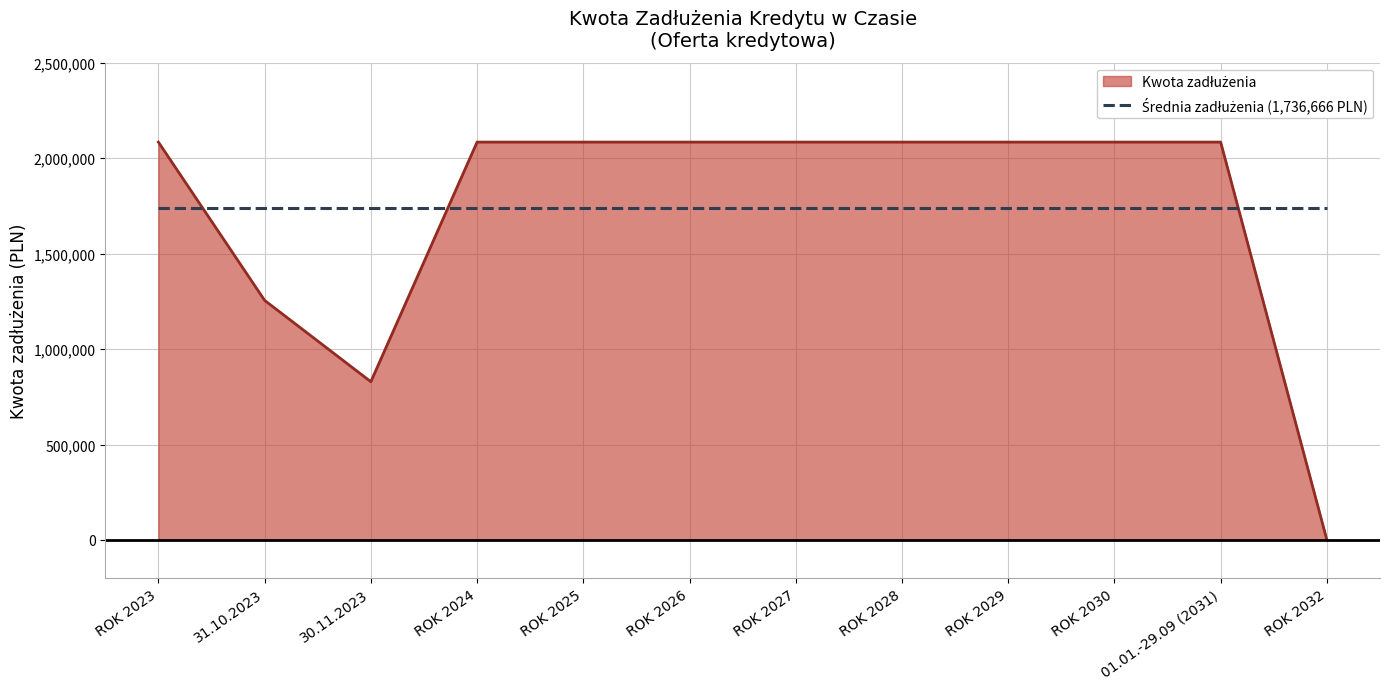

What is the maximum value shown in the chart?

2084000.0